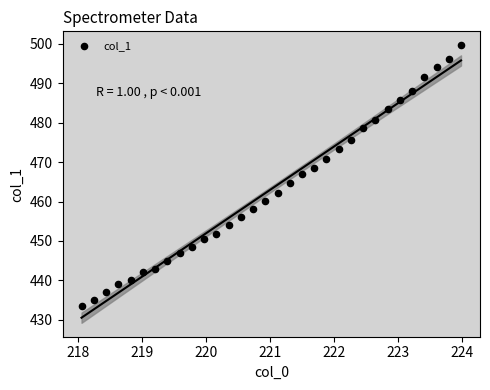

What is the range of Y values (max minus min)?

66.0